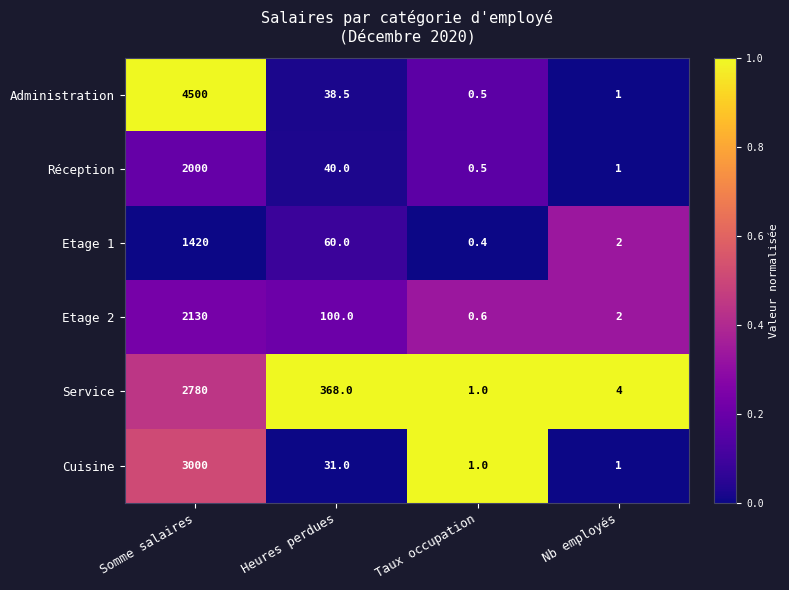

What is the spread (max minus min) of values at Taux occupation?

0.6